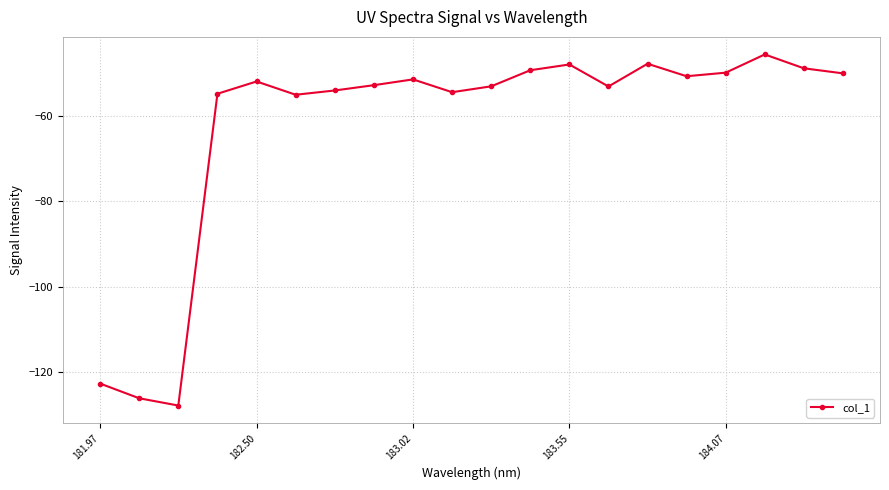

True or false: there are more than 0 points higher than both neighbors.

True